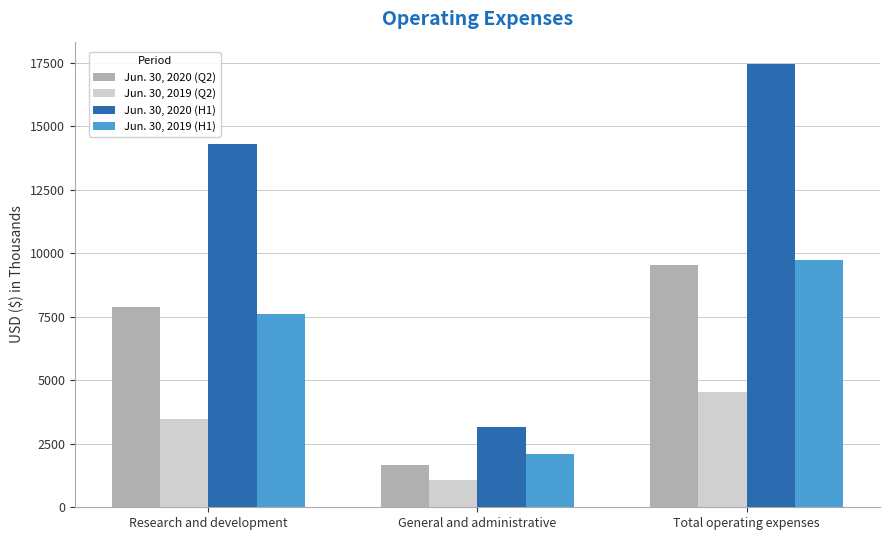

What is the value of the Jun. 30, 2019 (Q2) bar at the 2nd from the left?

1064